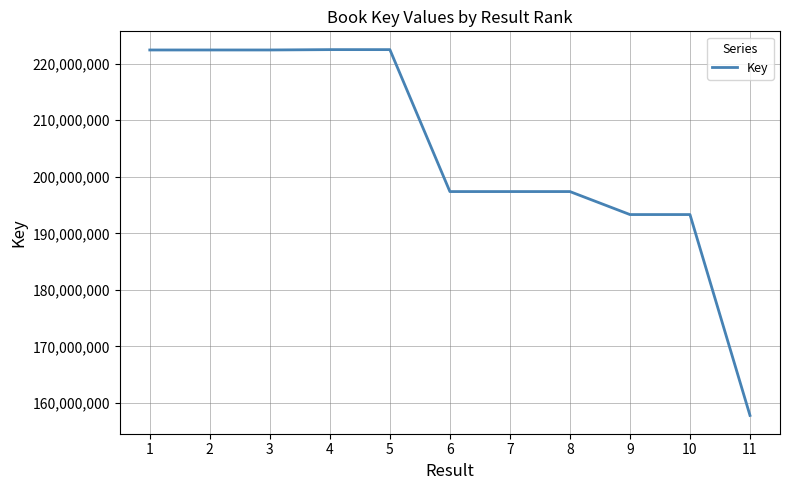

What is the difference between the maximum and minimum values?

64697365